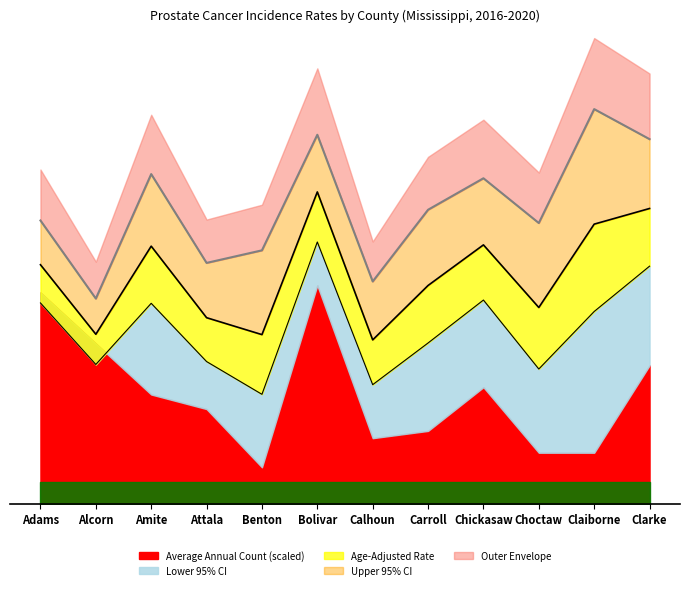

True or false: Lower 95% CI and Upper 95% CI cross at least once.

False